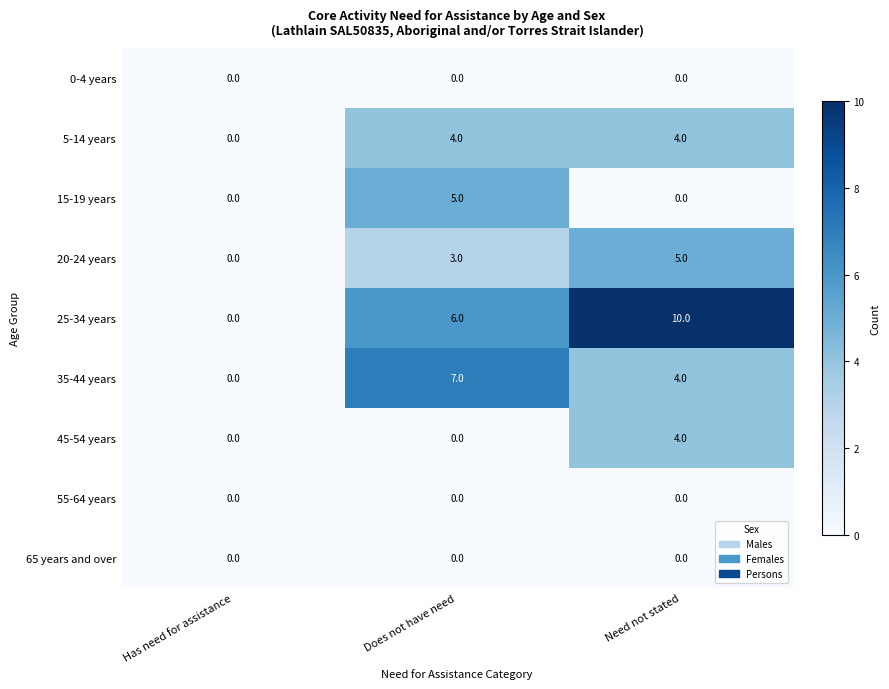

List the labels in order of 35-44 years value, smallest first.

Has need for assistance, Need not stated, Does not have need